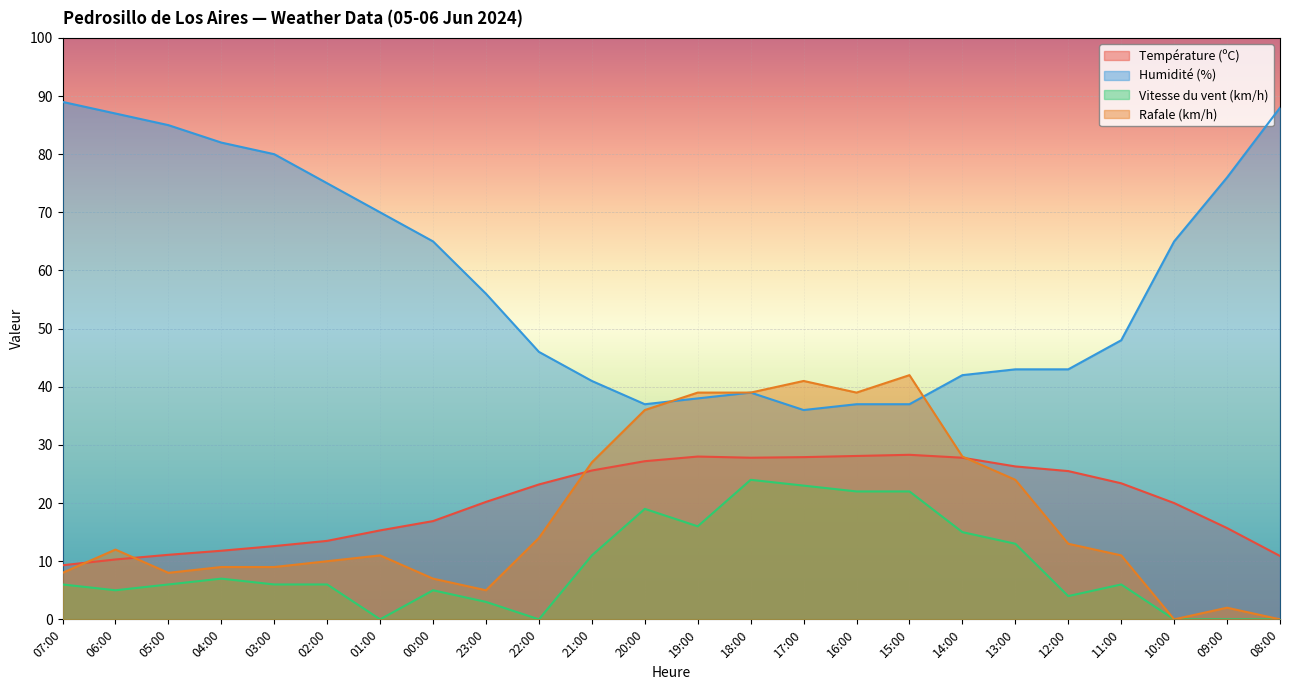

Is the value of Rafale (km/h) at 18:00 greater than the value of Vitesse du vent (km/h) at 02:00?

Yes